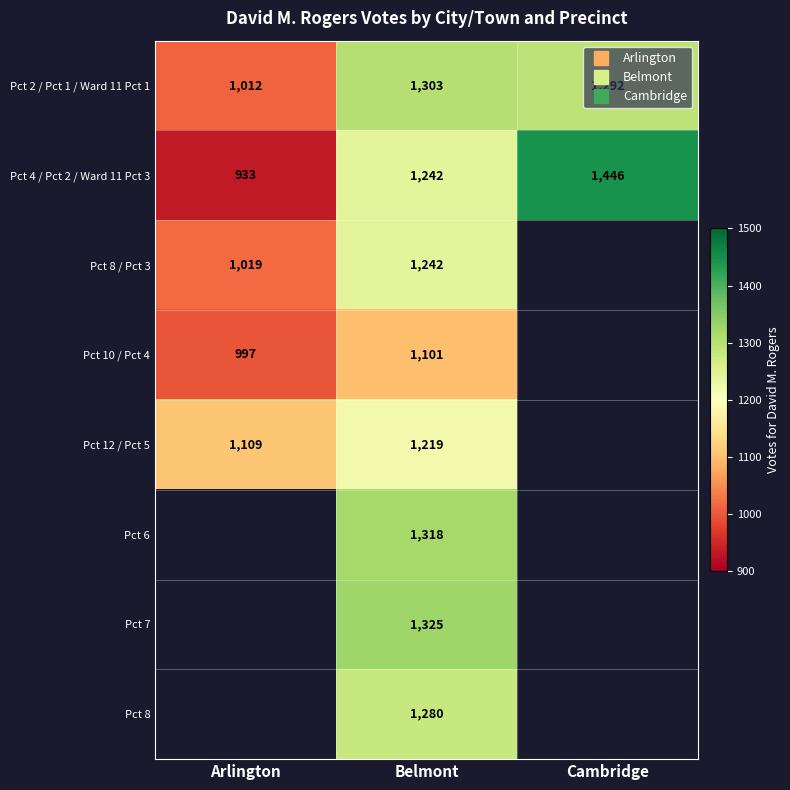

Count the number of data series in this chart.

8